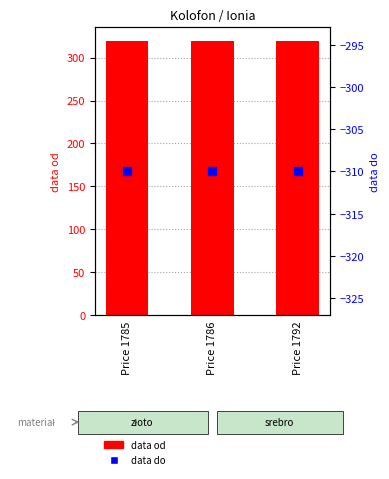

At how many categories does at least one series exceed -197?

3